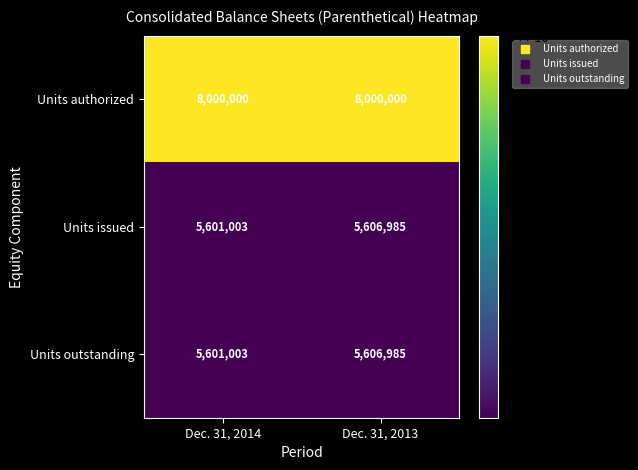

What is the difference between the highest and lowest values at Dec. 31, 2013?

2393015